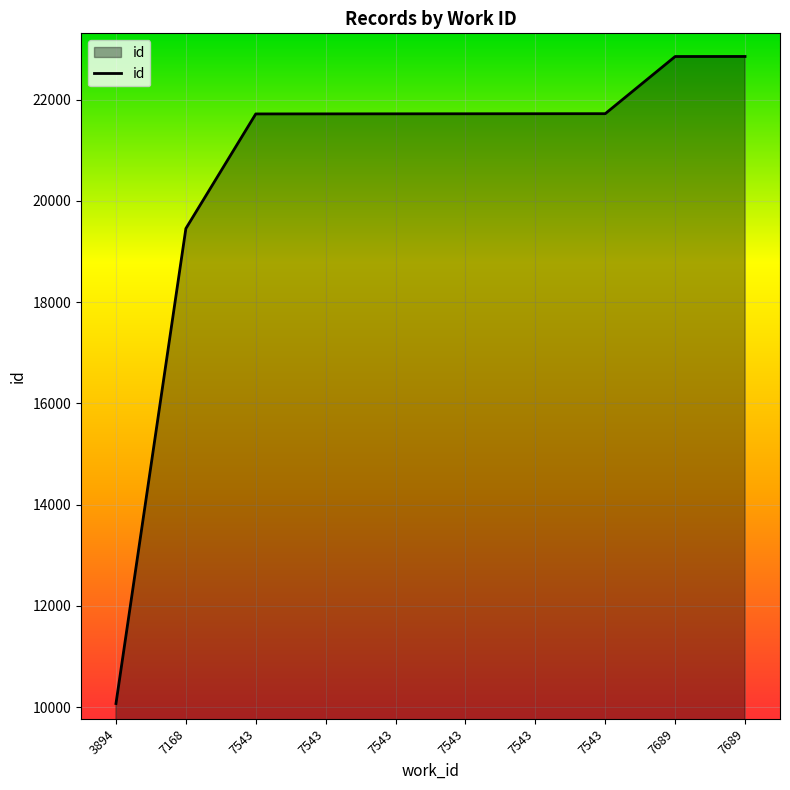

Which category has the highest value across all series?

7689